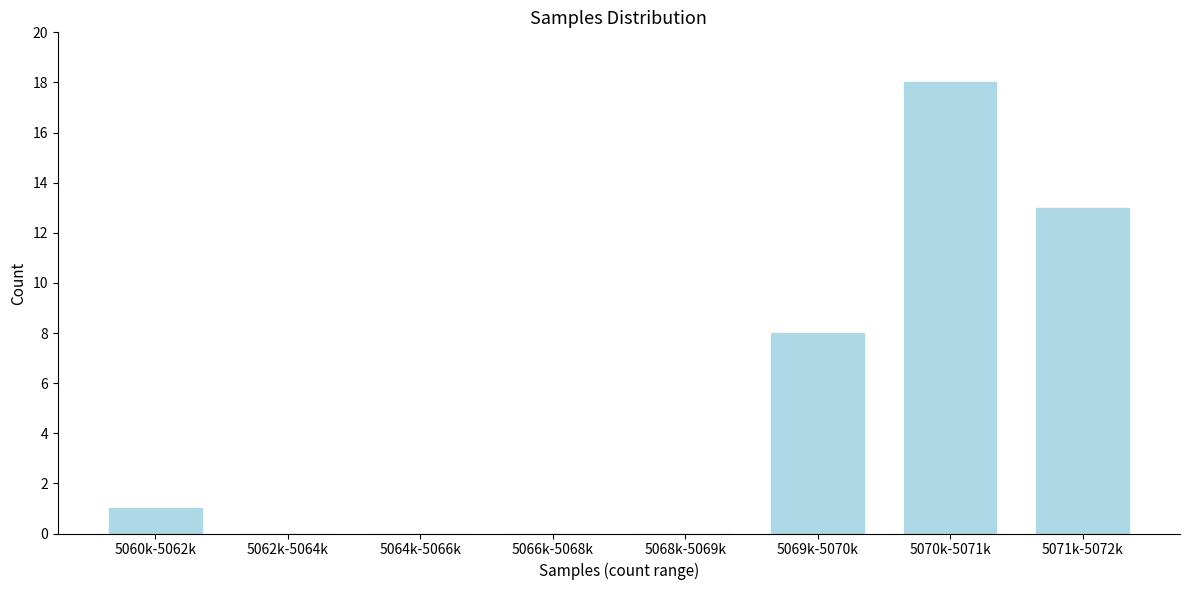

Reading left to right, list all the values displayed in this chart.

5060k-5062k=1	5062k-5064k=0	5064k-5066k=0	5066k-5068k=0	5068k-5069k=0	5069k-5070k=8	5070k-5071k=18	5071k-5072k=13